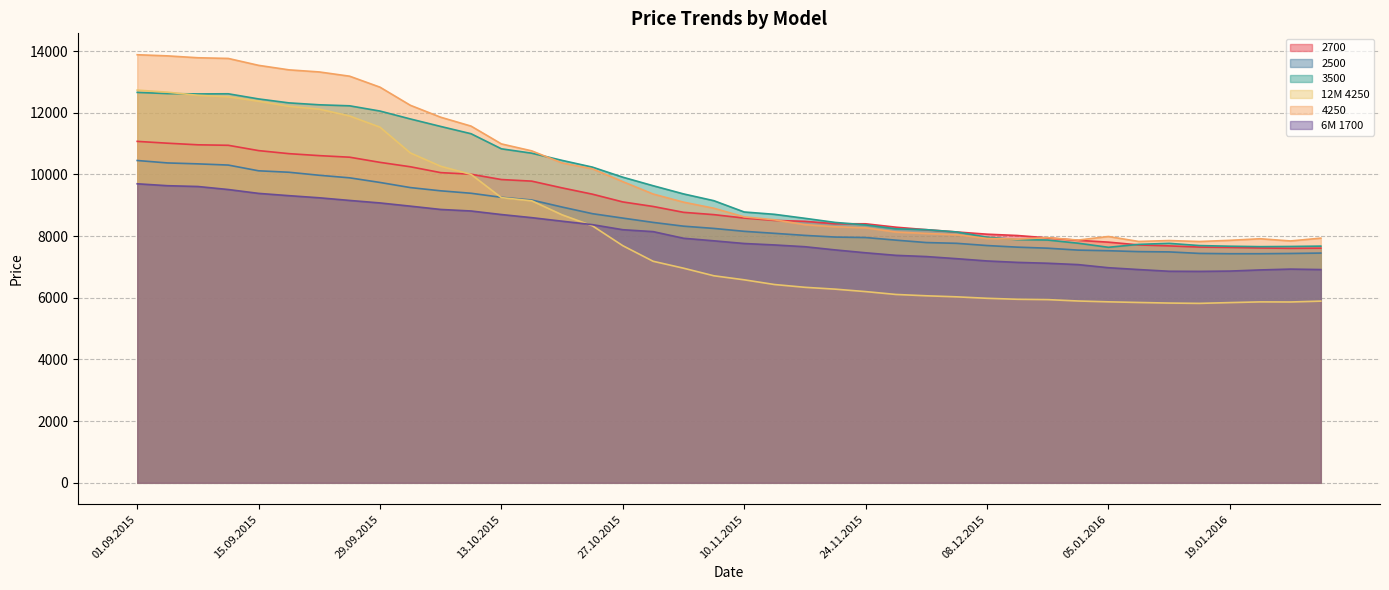

How many intersections are there between 4250 and 2700?

2